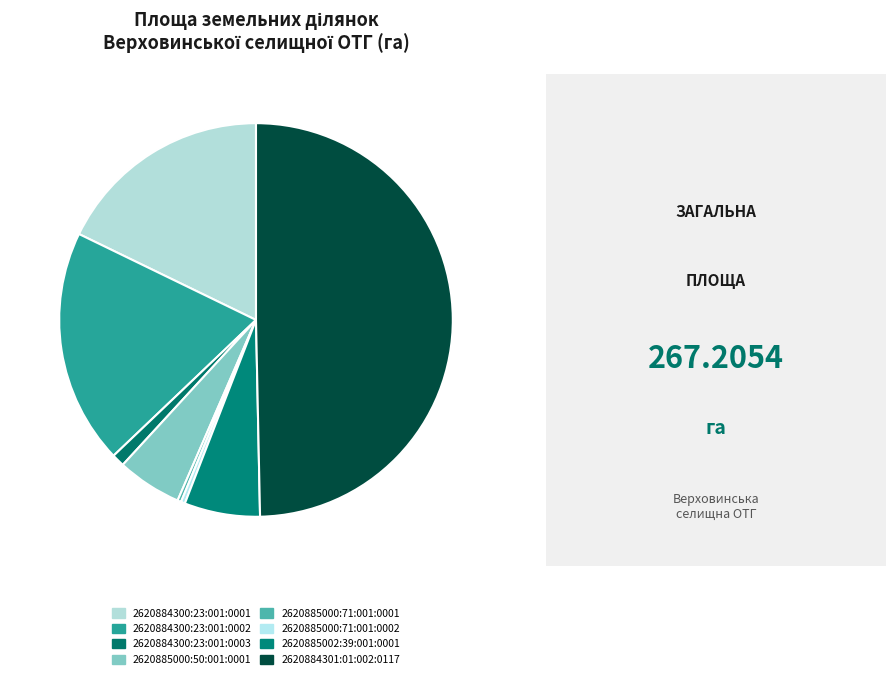

Do 2620885000:50:001:0001 and 2620884300:23:001:0003 together represent more than half of the pie?

No